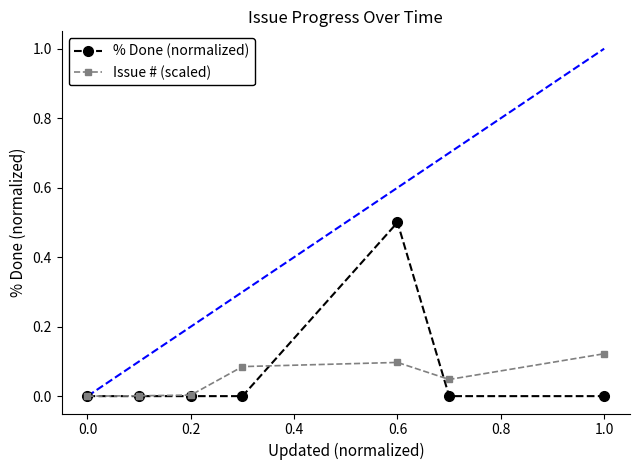

What is the value of the % Done (normalized) point at the 5th from the left?

0.5